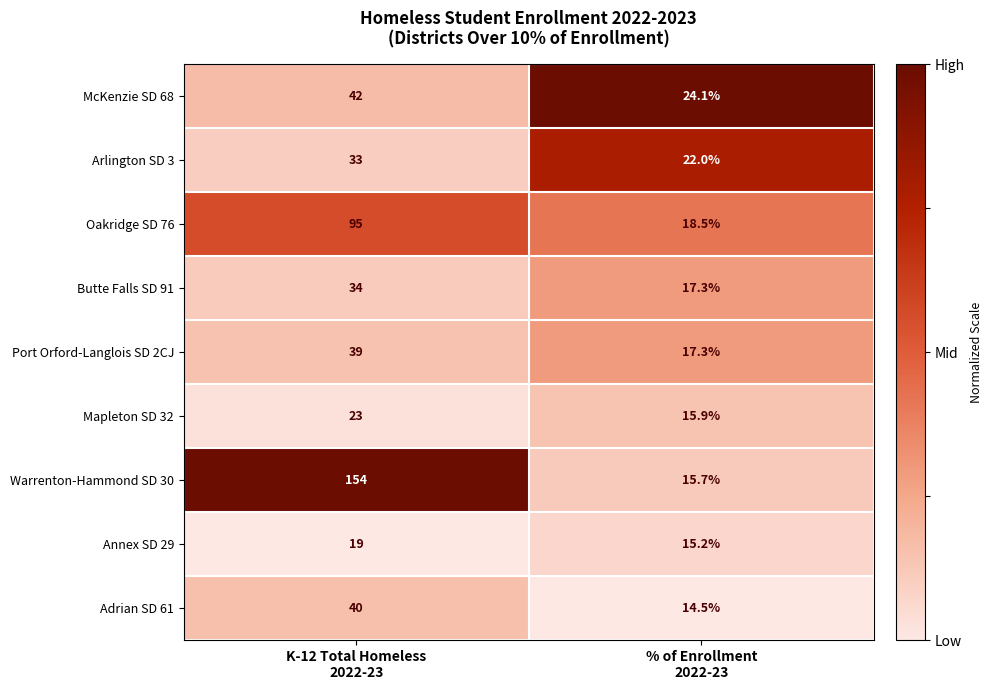

Which series has the largest total across all categories?

Warrenton-Hammond SD 30